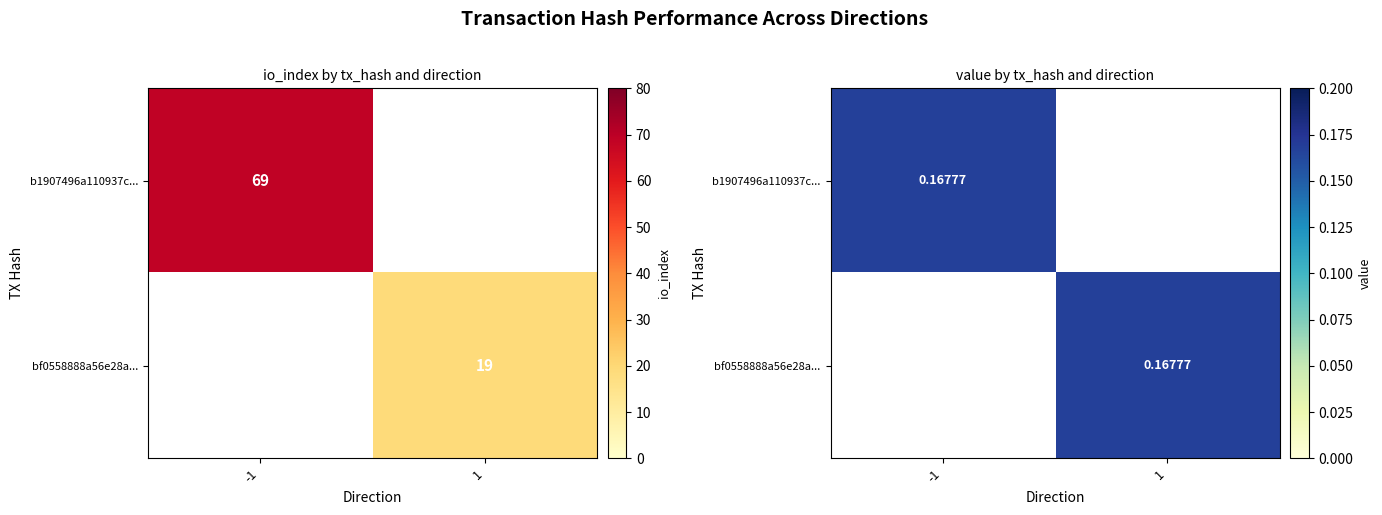

How many series are shown in this chart?

2